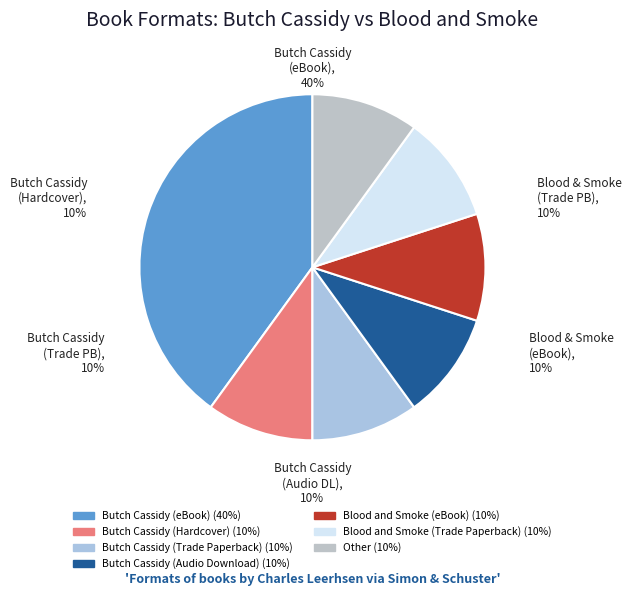

Does any single category account for the majority?

No